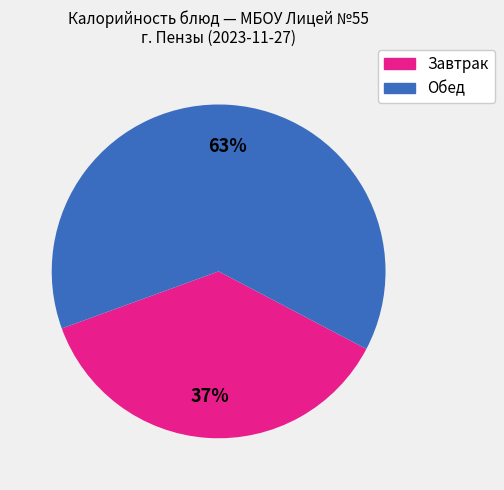

To the nearest percent, what is the average slice percentage?

50%